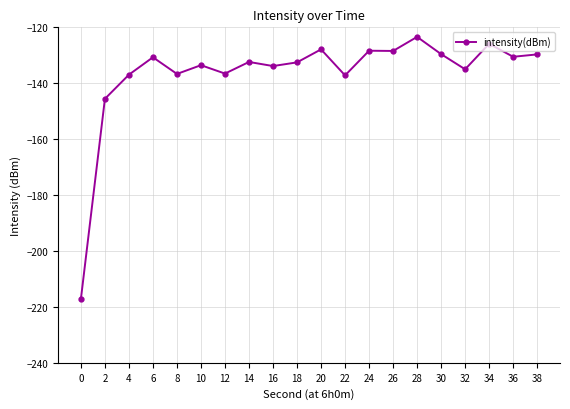

Between 22 and 2, which is larger?

22